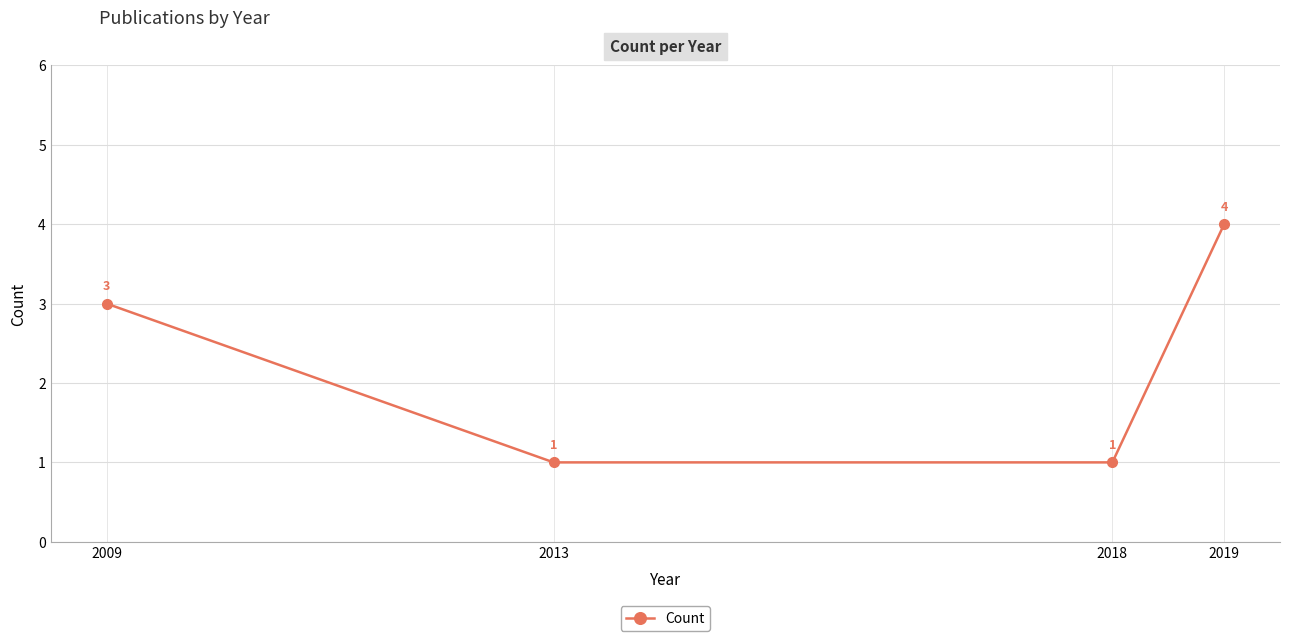

Read the value at 2019.

4